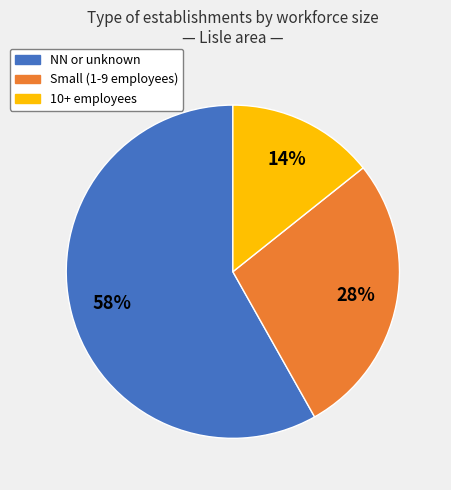

Is NN or unknown the majority of the pie?

Yes